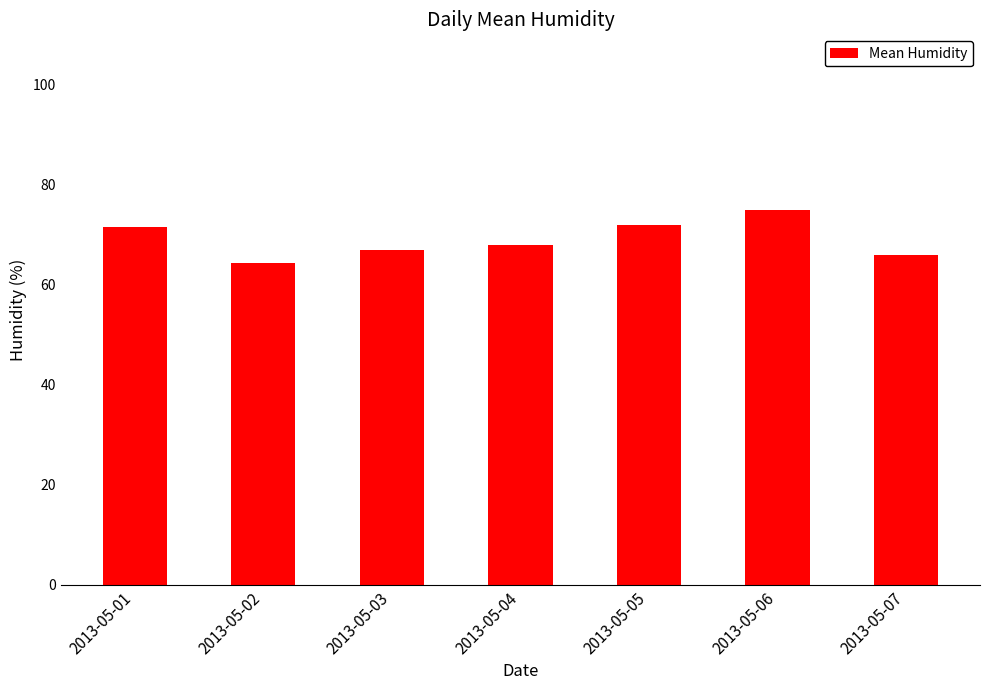

What is the difference between the maximum and minimum values?

10.7